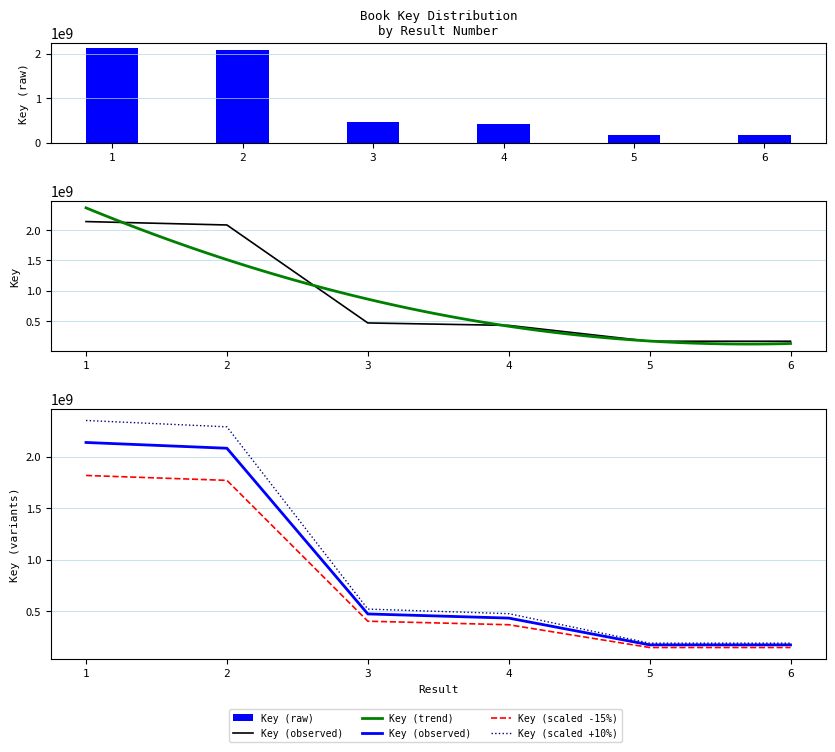

Which category has the lowest value across all series?

6